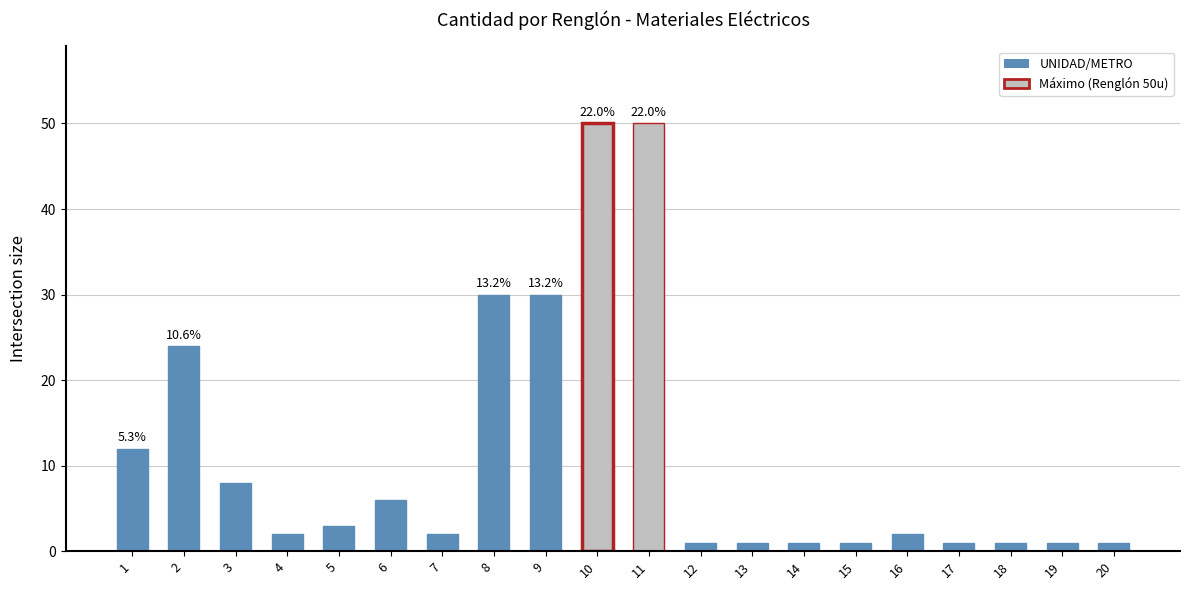

Reading left to right, list all the values displayed in this chart.

1=12	2=24	3=8	4=2	5=3	6=6	7=2	8=30	9=30	10=50	11=50	12=1	13=1	14=1	15=1	16=2	17=1	18=1	19=1	20=1